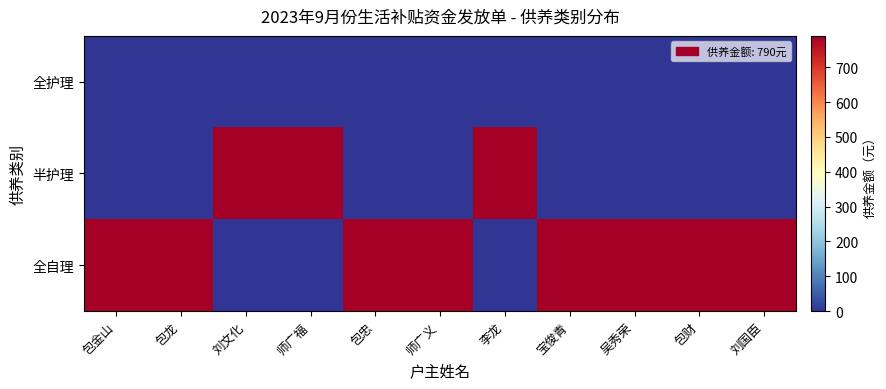

Reading left to right, transcribe all the data shown in this chart.

全自理: 包金山=790	包龙=790	刘文化=0	师广福=0	包忠=790	师广义=790	李龙=0	宝俊青=790	吴秀荣=790	包财=790	刘国臣=790
半护理: 包金山=0	包龙=0	刘文化=790	师广福=790	包忠=0	师广义=0	李龙=790	宝俊青=0	吴秀荣=0	包财=0	刘国臣=0
全护理: 包金山=0	包龙=0	刘文化=0	师广福=0	包忠=0	师广义=0	李龙=0	宝俊青=0	吴秀荣=0	包财=0	刘国臣=0